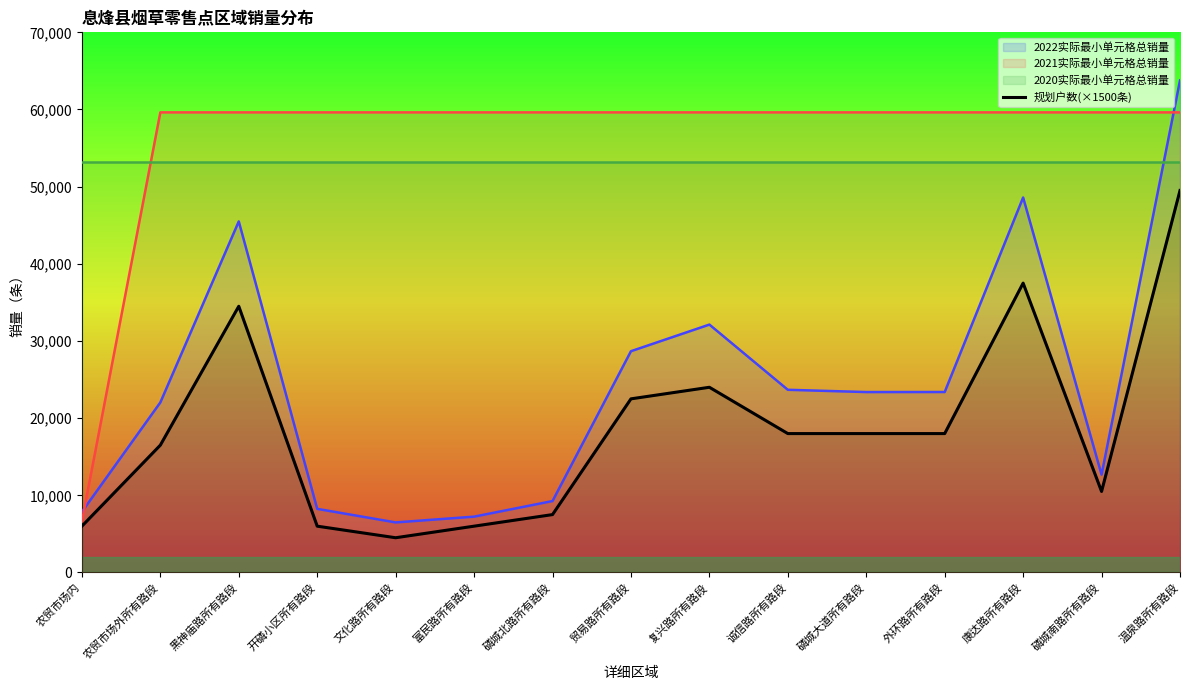

What is the label of the 8th point from the left?

贸易路所有路段